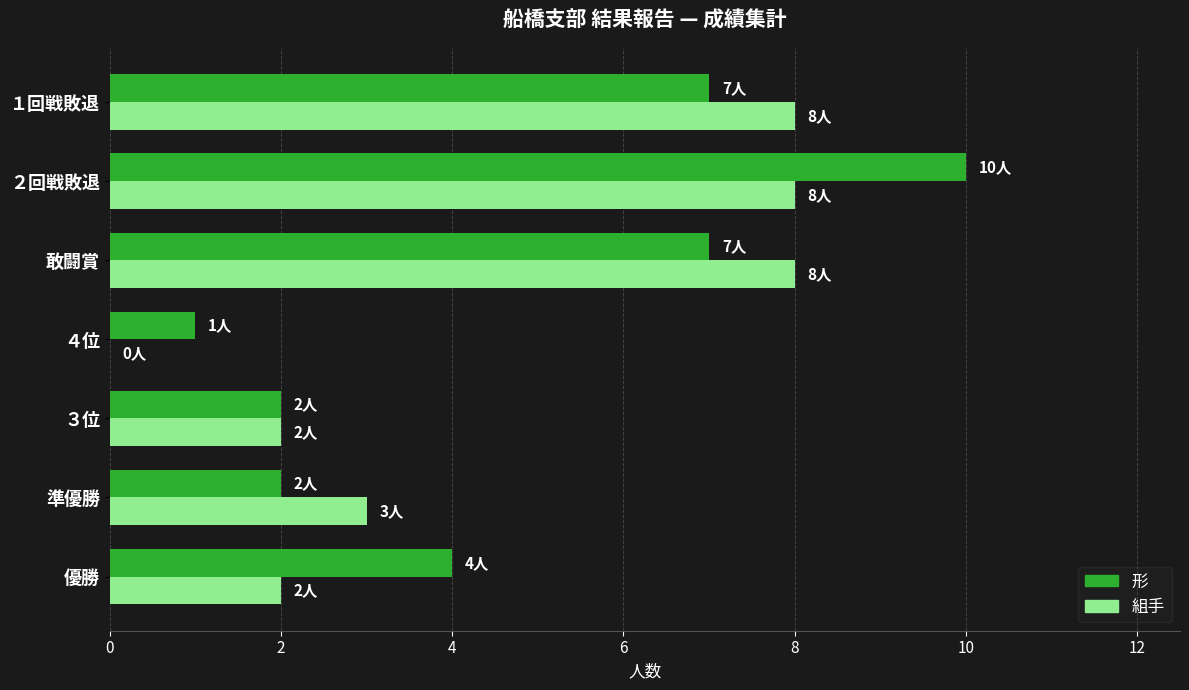

What is the total value across all series at 優勝?

6